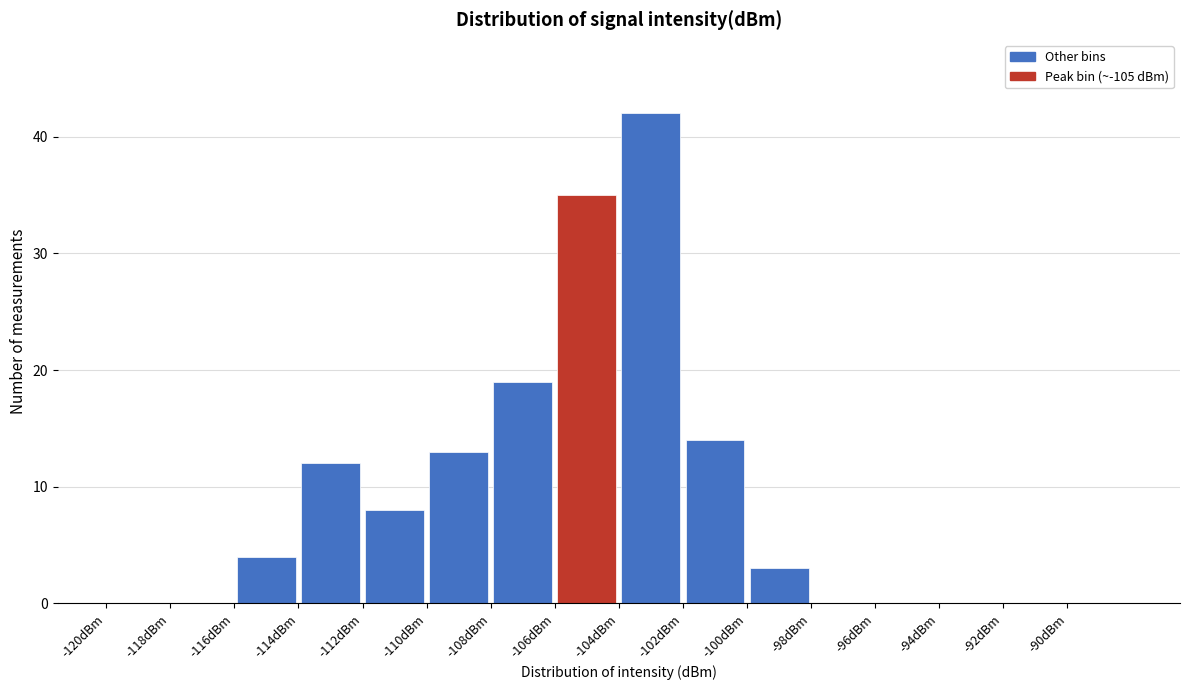

Reading left to right, list every bar in this chart as the range it spans on the x-axis followed by its height. The values are not printed on the chart, so give them approximately, as read against the axis.

-120 to -118: 0
-118 to -116: 0
-116 to -114: 4
-114 to -112: 12
-112 to -110: 8
-110 to -108: 13
-108 to -106: 19
-106 to -104: 35
-104 to -102: 42
-102 to -100: 14
-100 to -98: 3
-98 to -96: 0
-96 to -94: 0
-94 to -92: 0
-92 to -90: 0
-90 to -88: 0